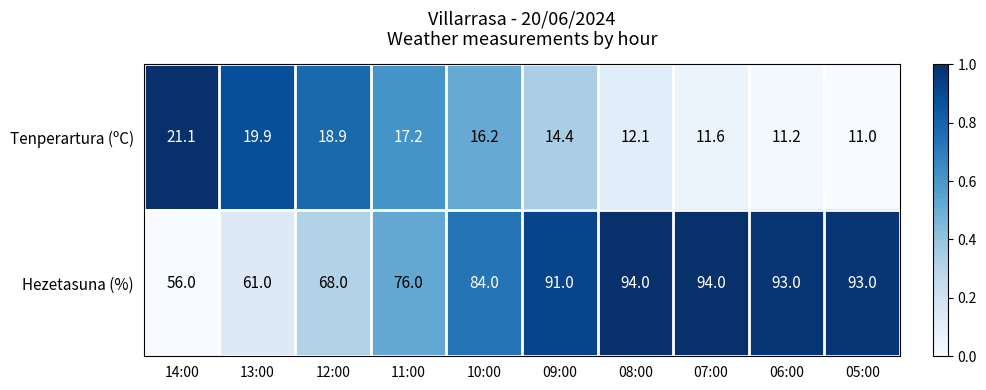

Which series has the largest total across all categories?

Hezetasuna (%)